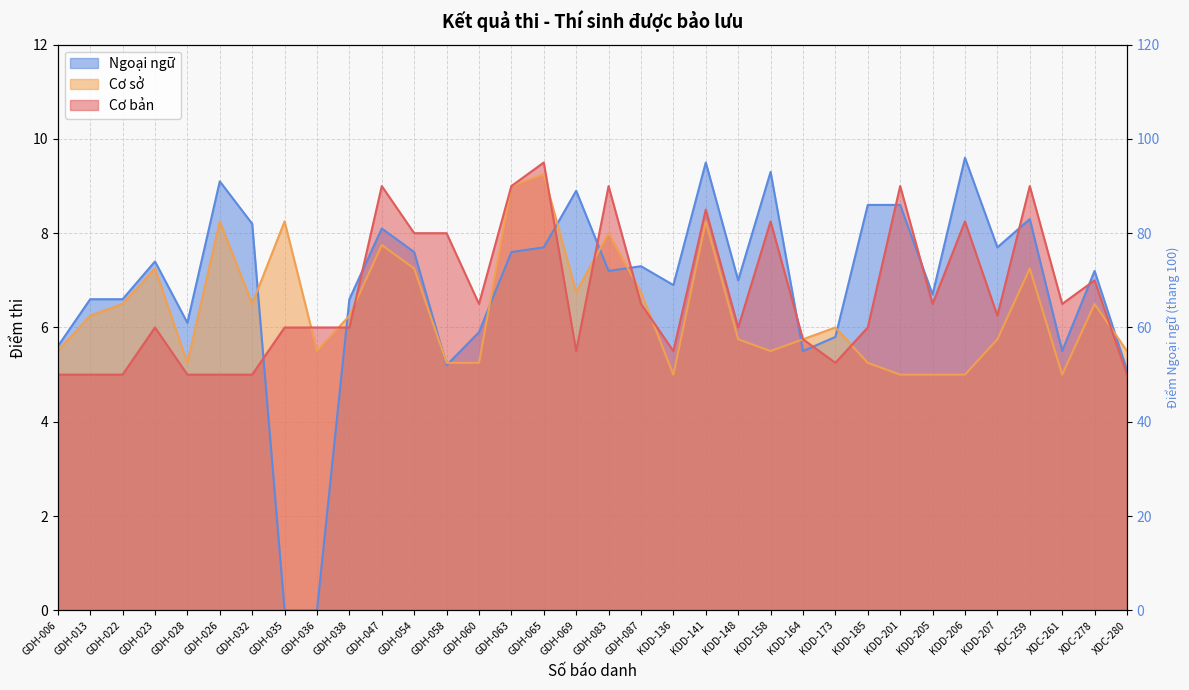

How many data points in Cơ sở are less than 6?

16